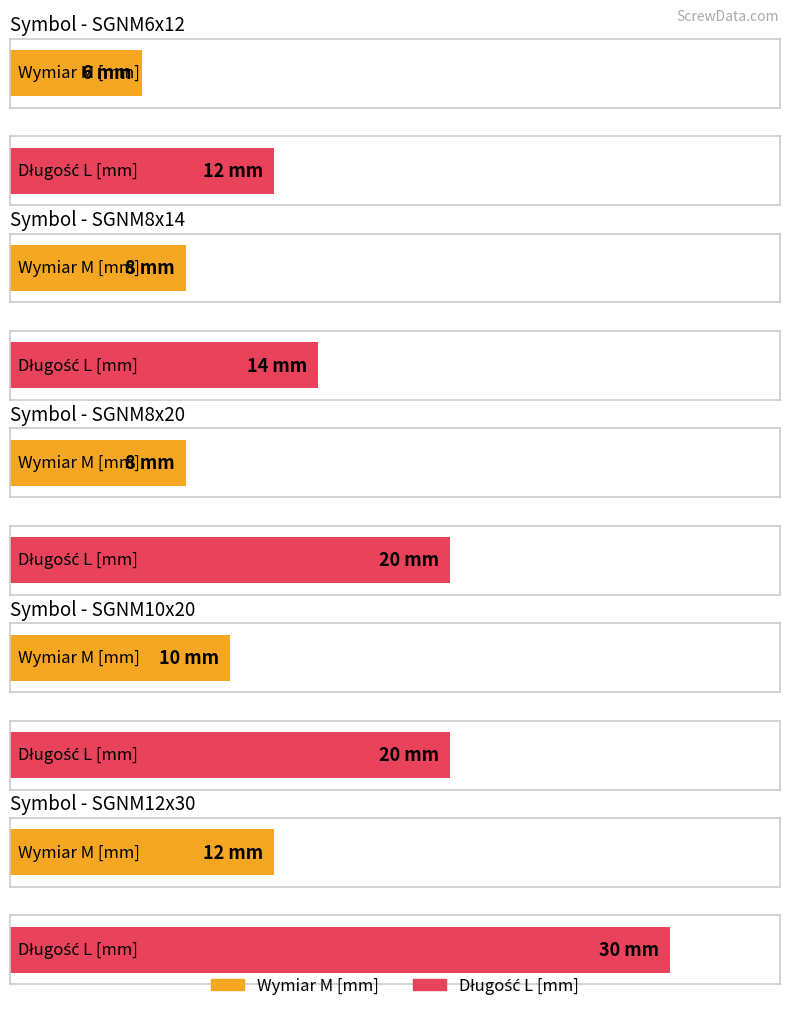

True or false: Wymiar M [mm] has a value of 4 at SGNM8x14.

False